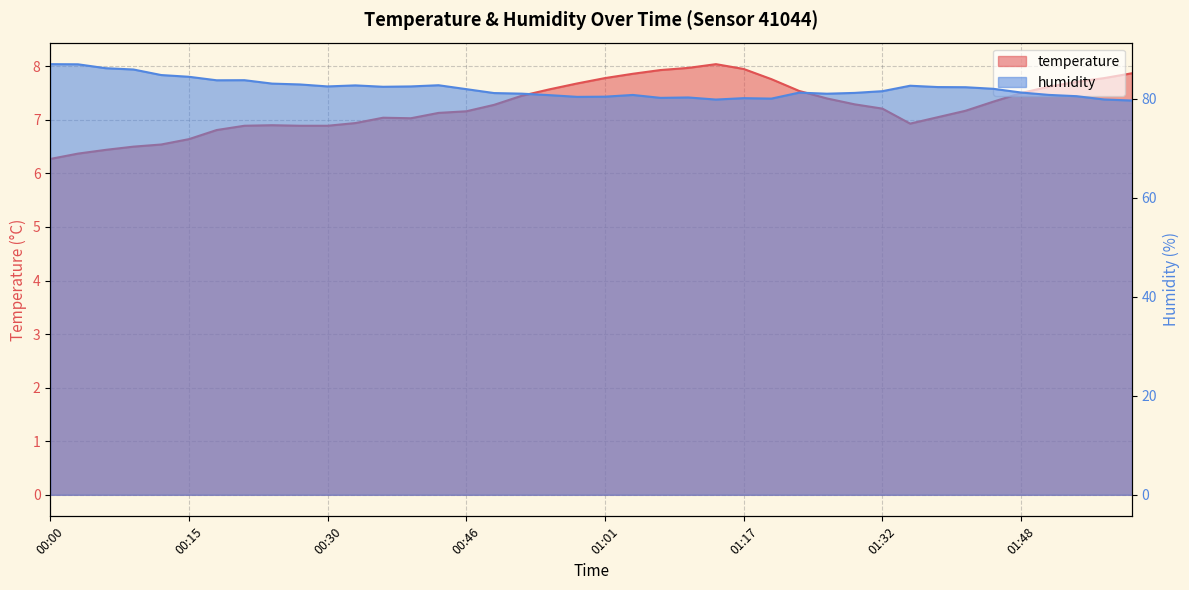

The temperature series shows 10.9 at 00:42. True or false?

False